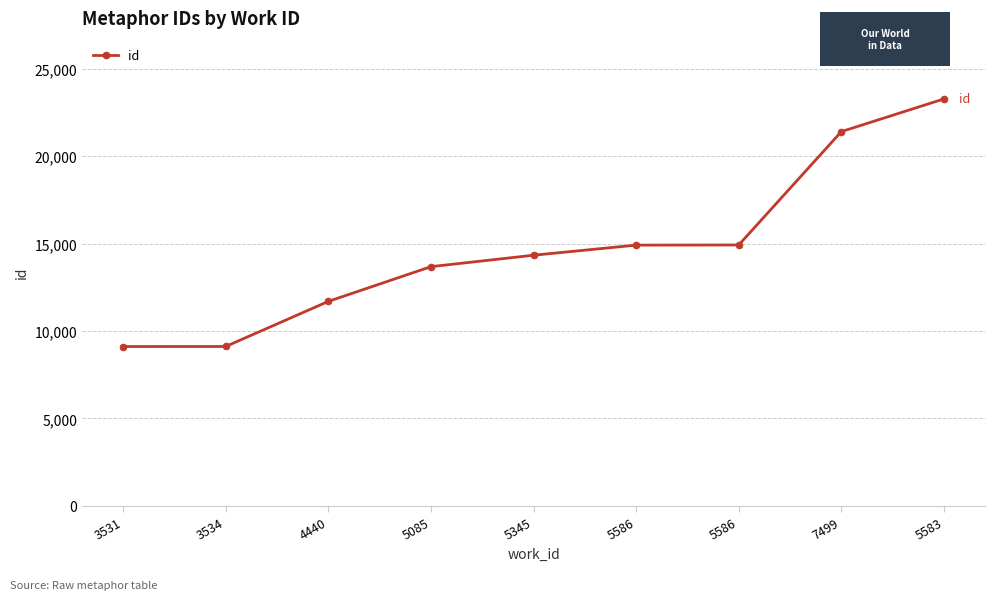

At which label is the value closest to 16193?

5586